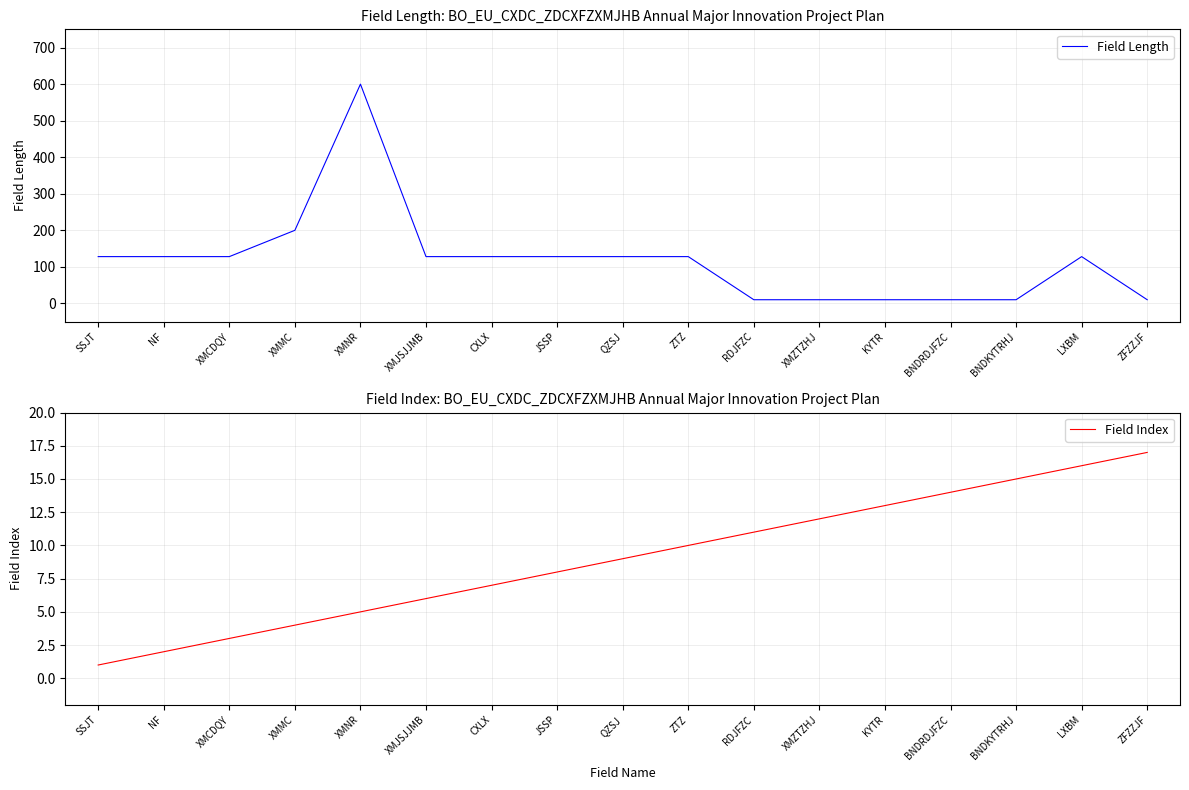

What is the label of the 1st point from the right?

ZFZZJF